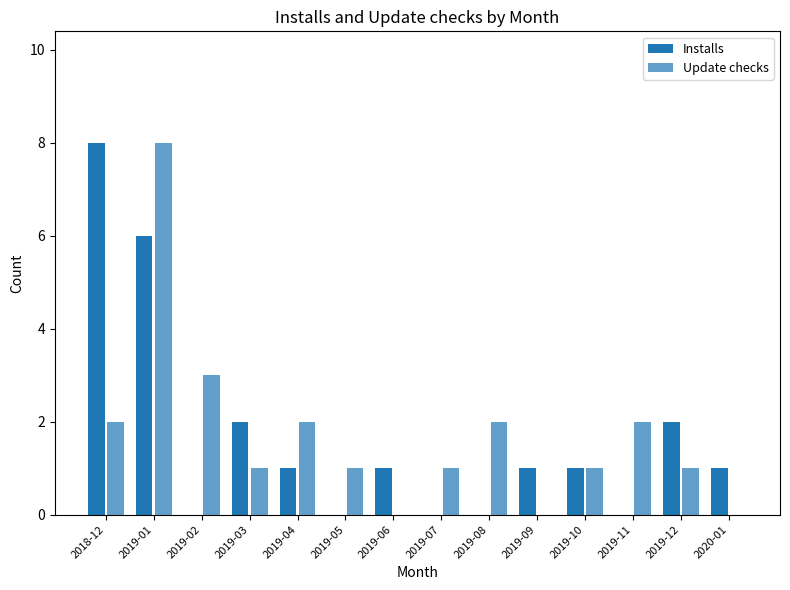

How many Installs values are between 0 and 2?

12